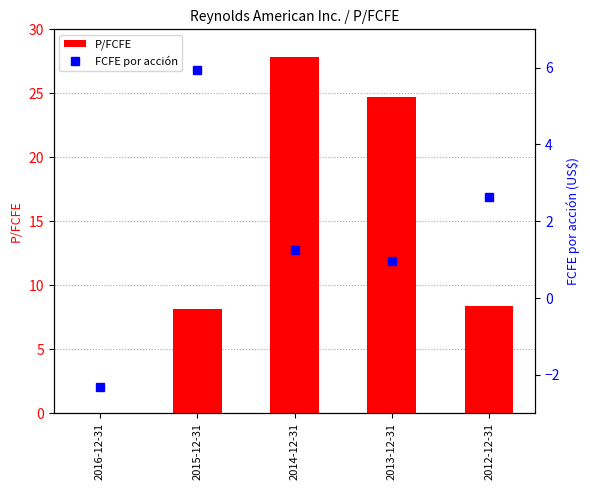

What is the difference between the FCFE por acción values at 2012-12-31 and 2015-12-31?

3.3